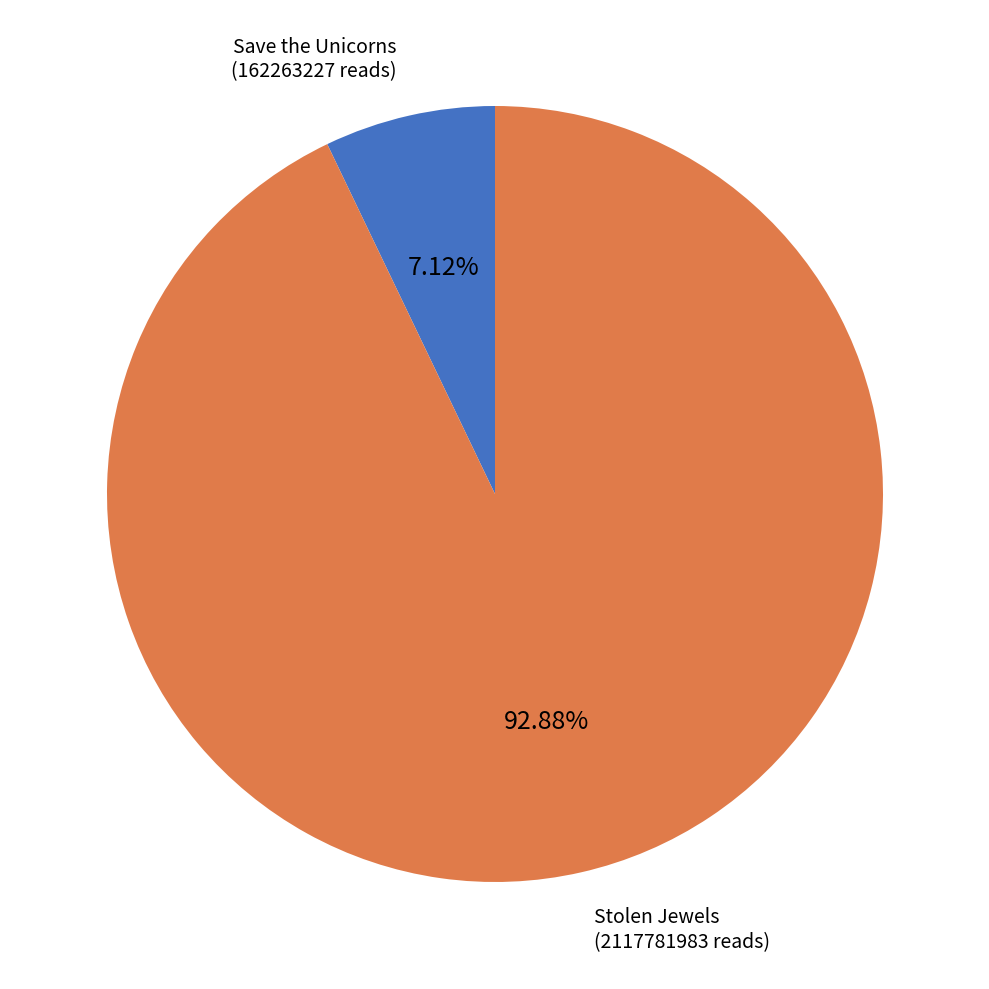

Is the sum of Save the Unicorns and Stolen Jewels greater than half?

Yes